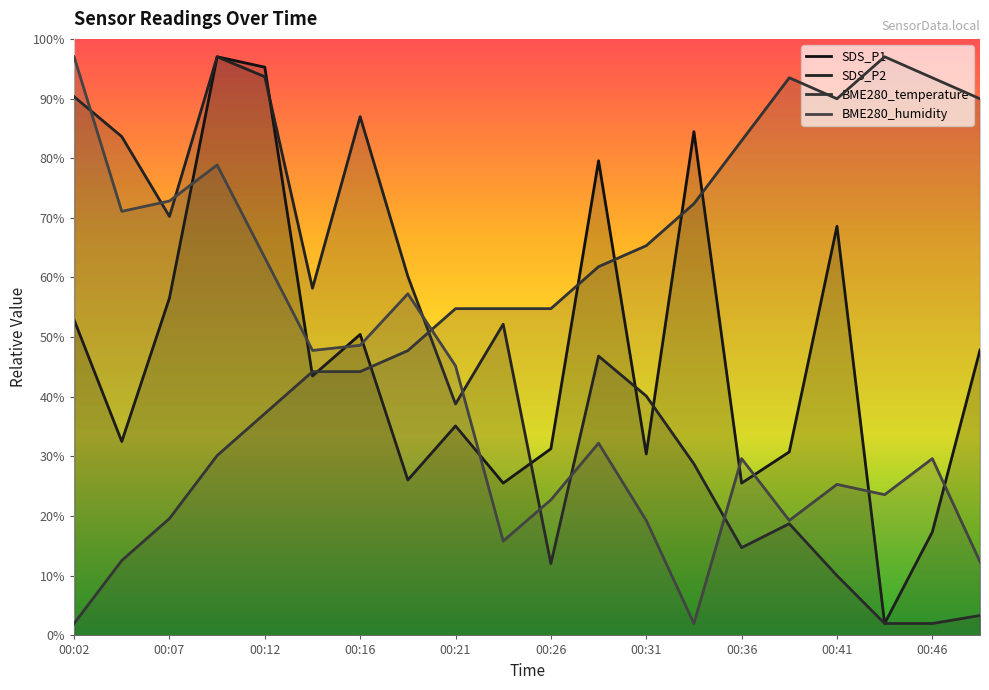

At which label is BME280_temperature closest to 49?

00:19